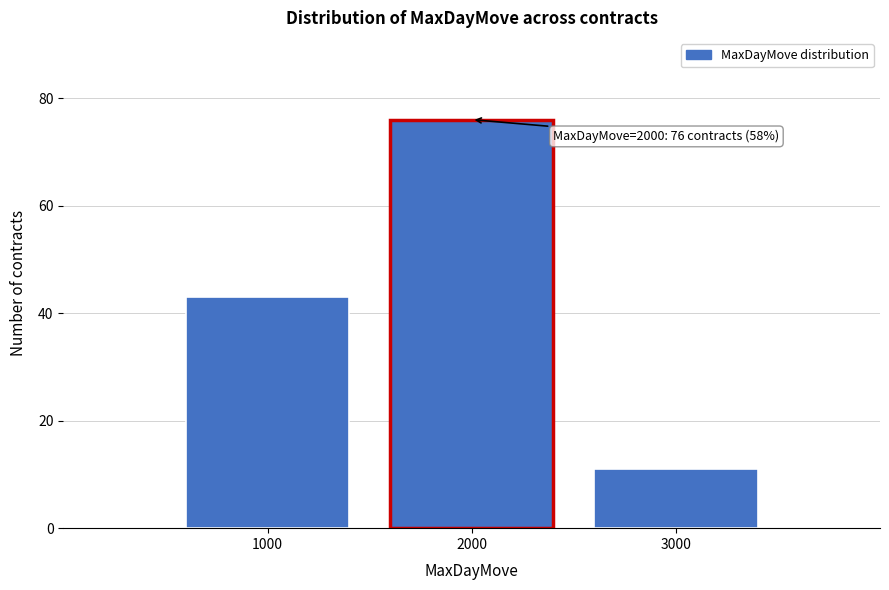

Reading right to left, what are all the values shown in this chart?

11	76	43